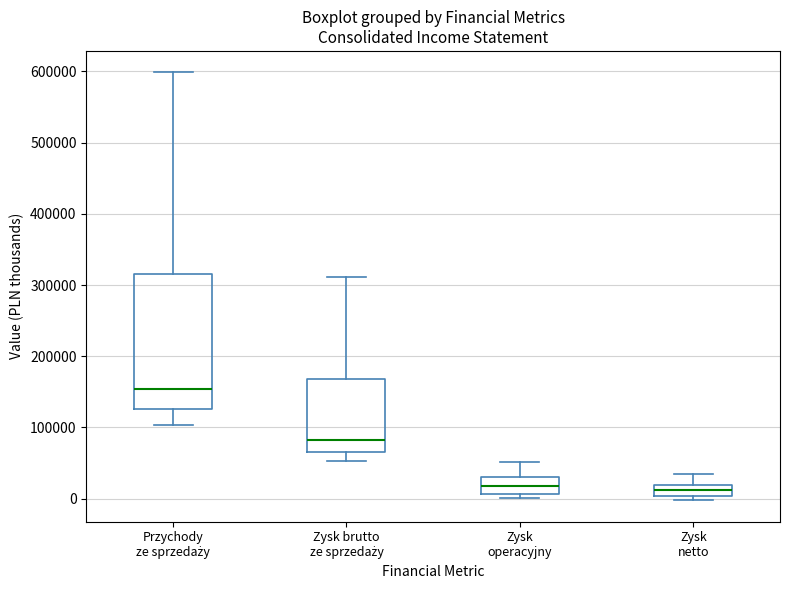

Which box's median line is the highest?

Przychody ze sprzedaży